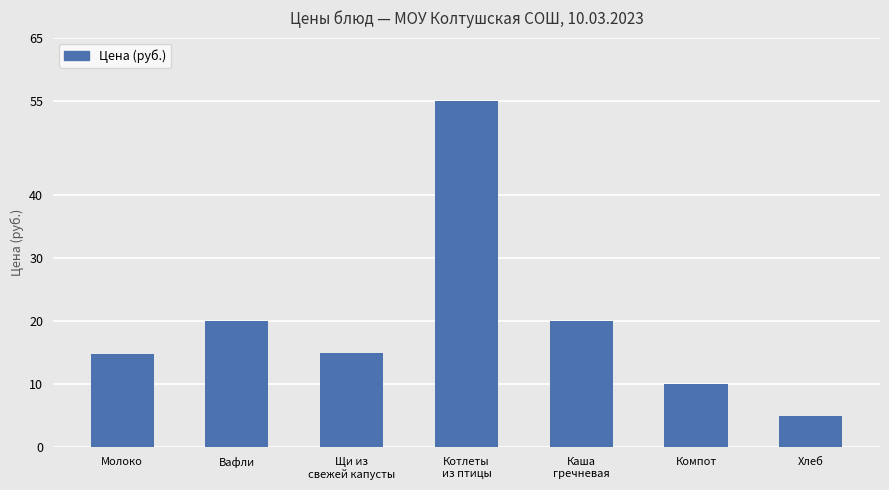

True or false: the data shows 10.0 at Компот.

True